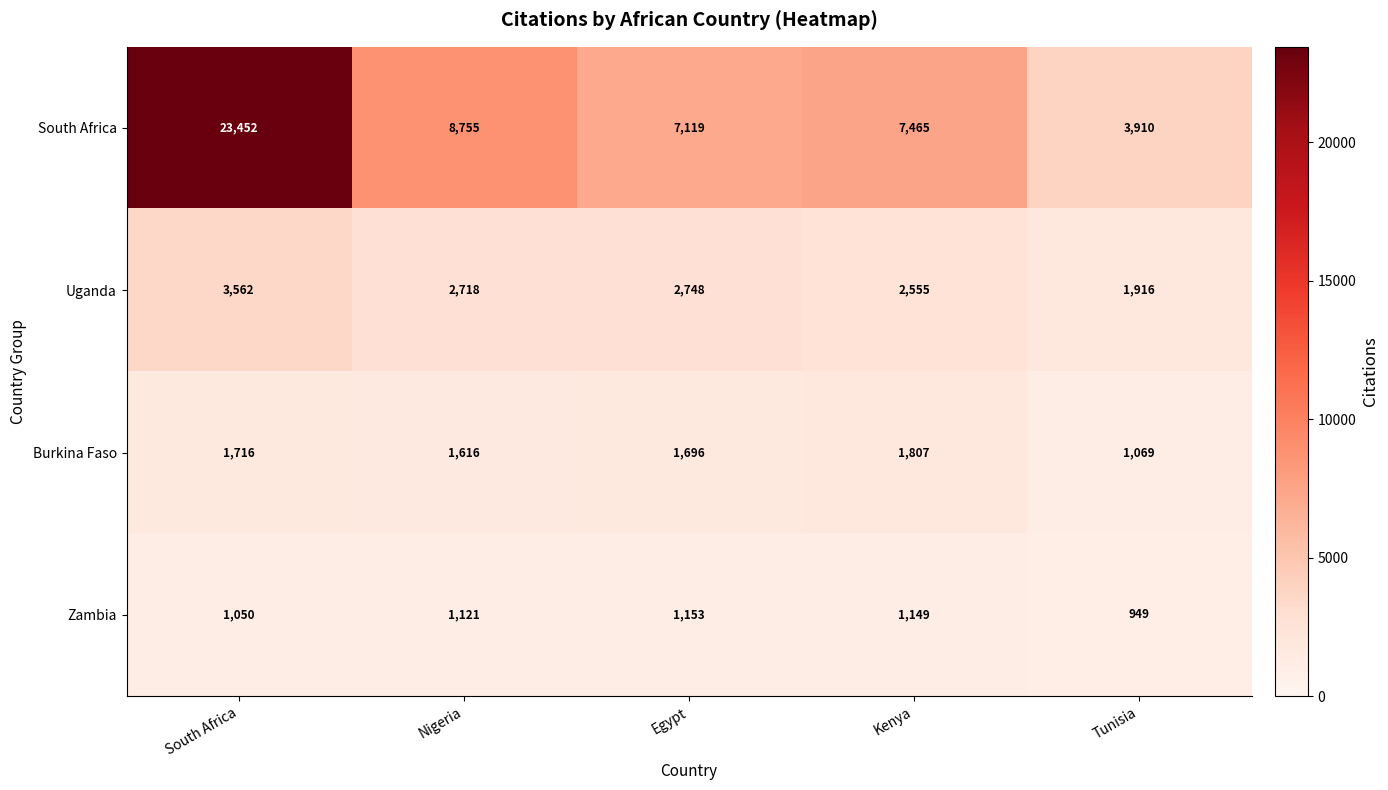

How many values in the Uganda series are below 2718?

2